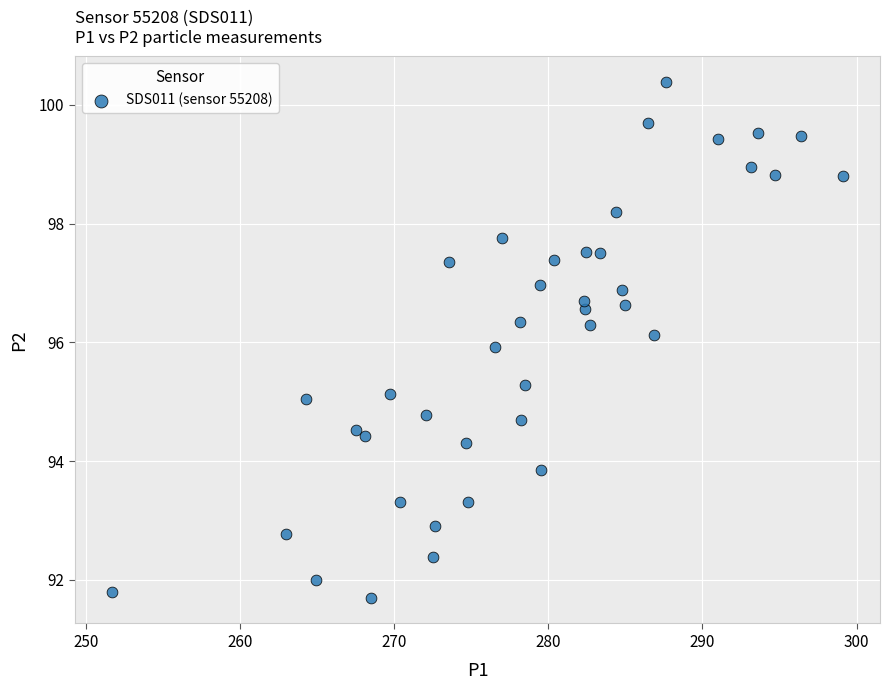

What is the range of X values (max minus min)?

47.5